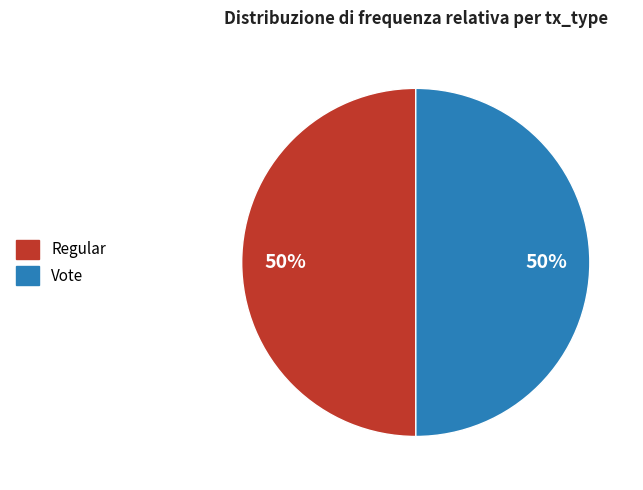

Count the number of slices in the pie.

2